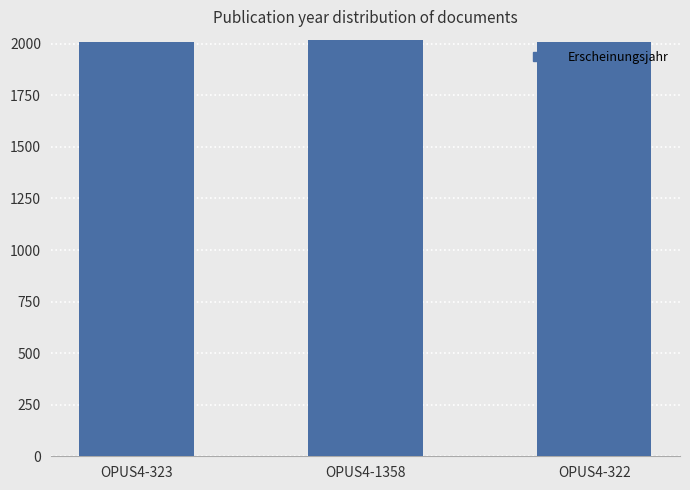

What position from the right is OPUS4-322?

1